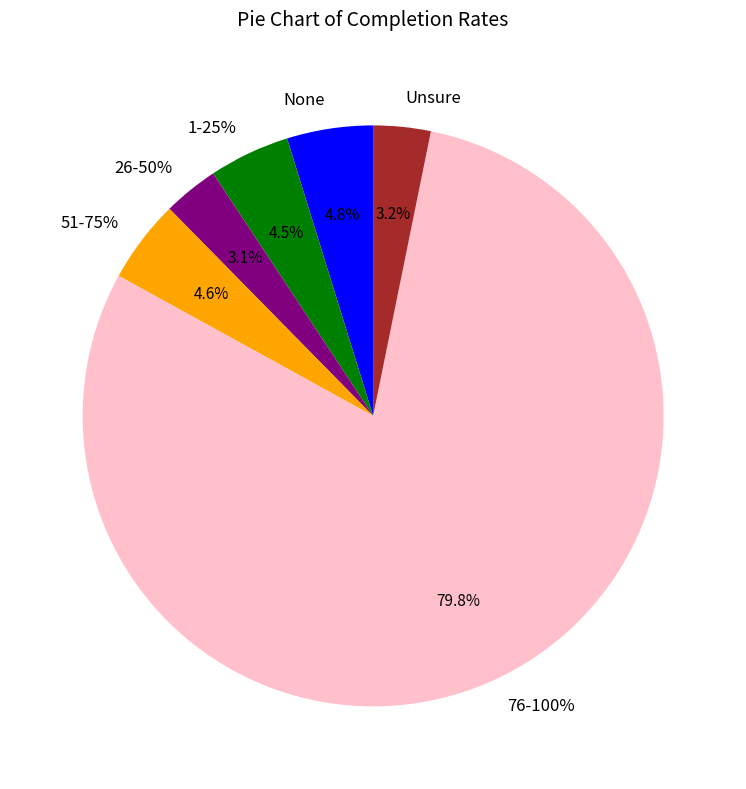

Is the sum of 51-75% and 76-100% greater than half?

Yes